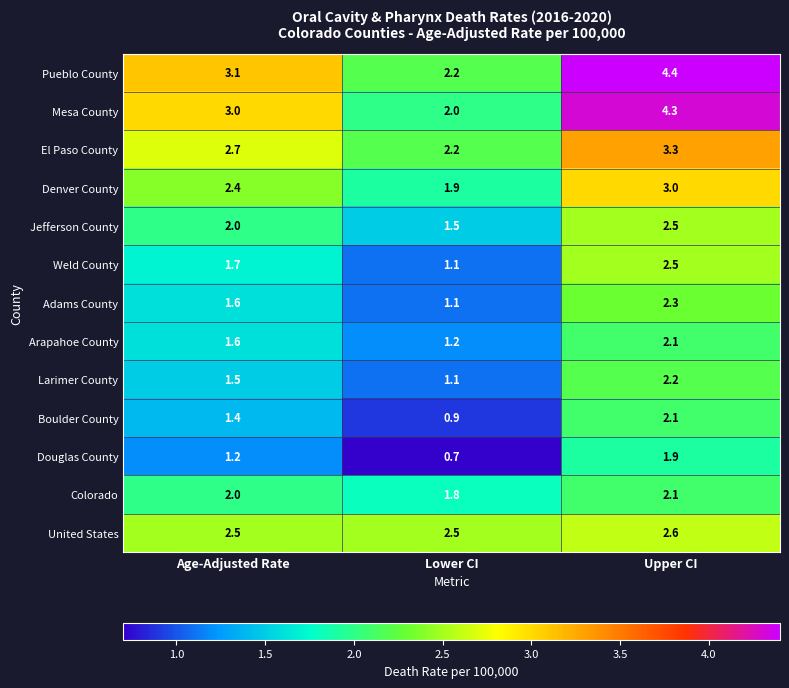

Which series has the largest total across all categories?

Pueblo County